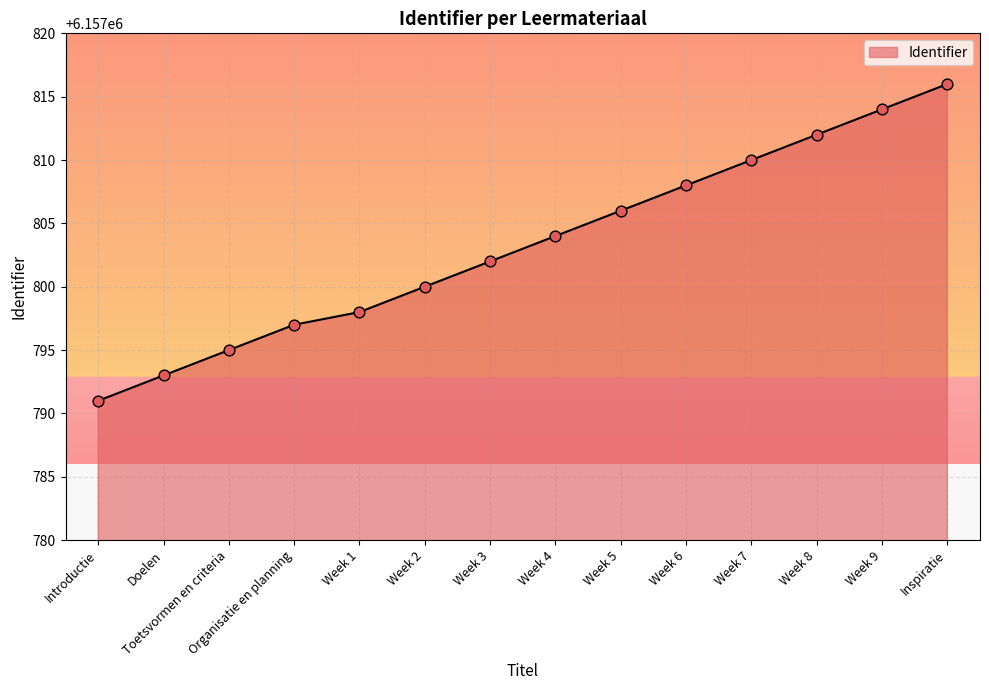

What is the change in value from Toetsvormen en criteria to Week 1?

+3